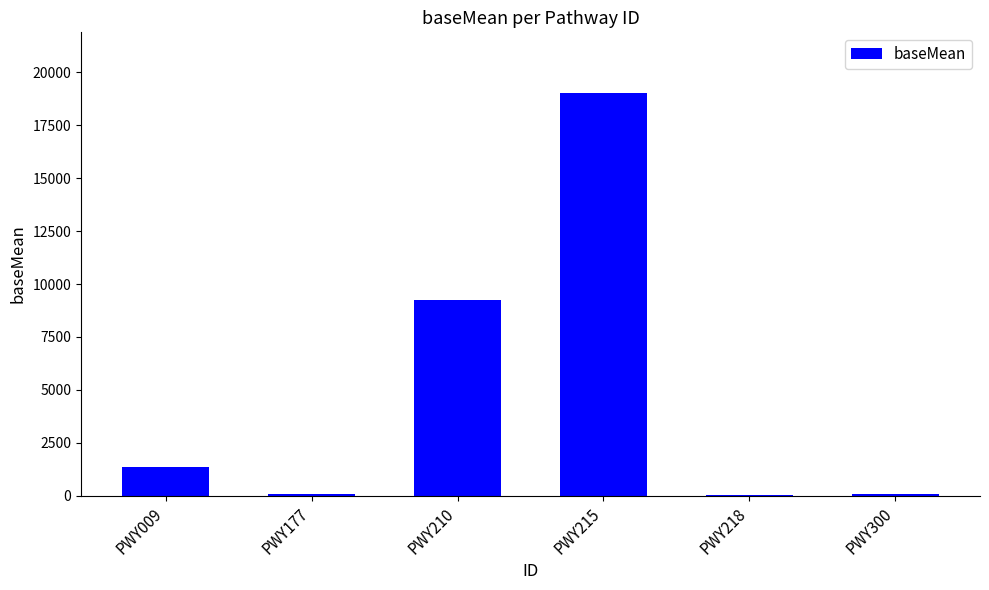

What is the average value?

4964.3